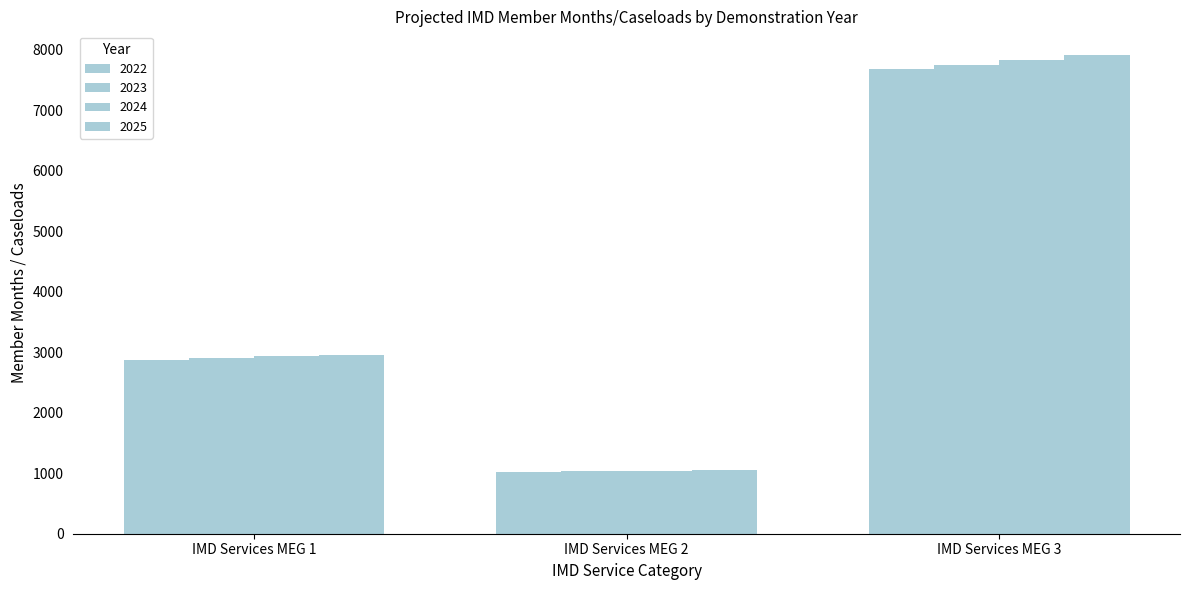

Which label corresponds to the largest value in the chart?

IMD Services MEG 3